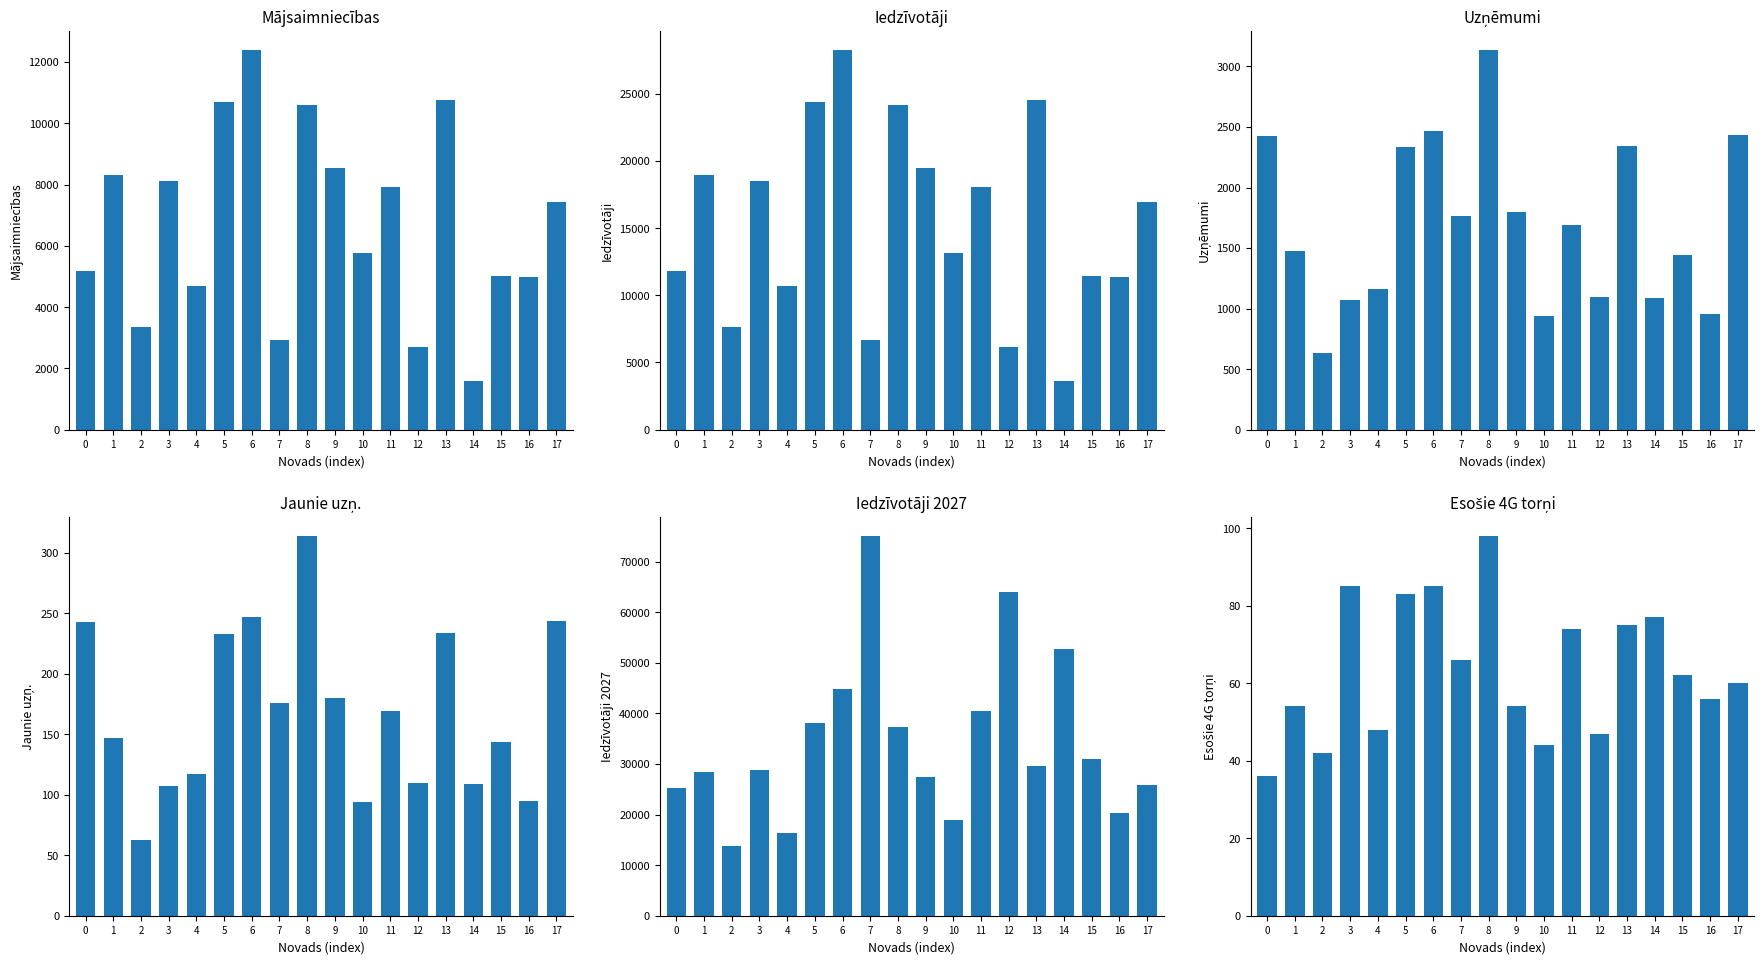

What is the value of the Iedzīvotāji bar at the 5th from the left?

10675